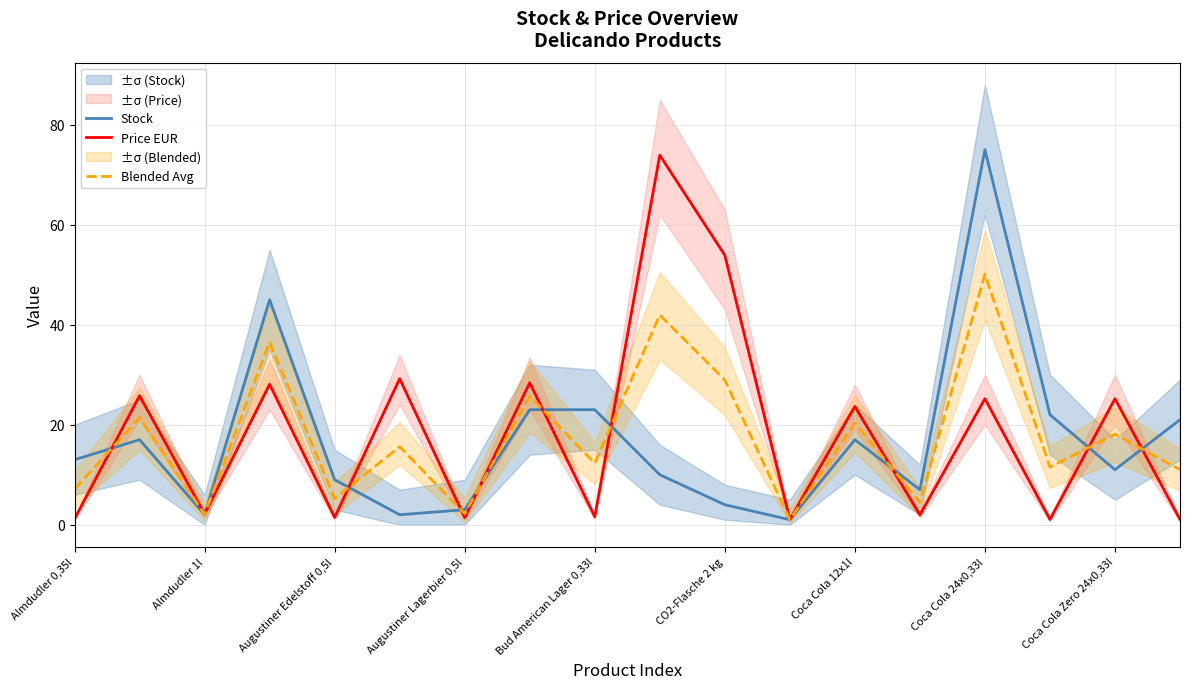

Is the value of Stock at Augustiner Edelstoff 0,5l greater than the value of Price EUR at Almdudler 0,35l?

Yes